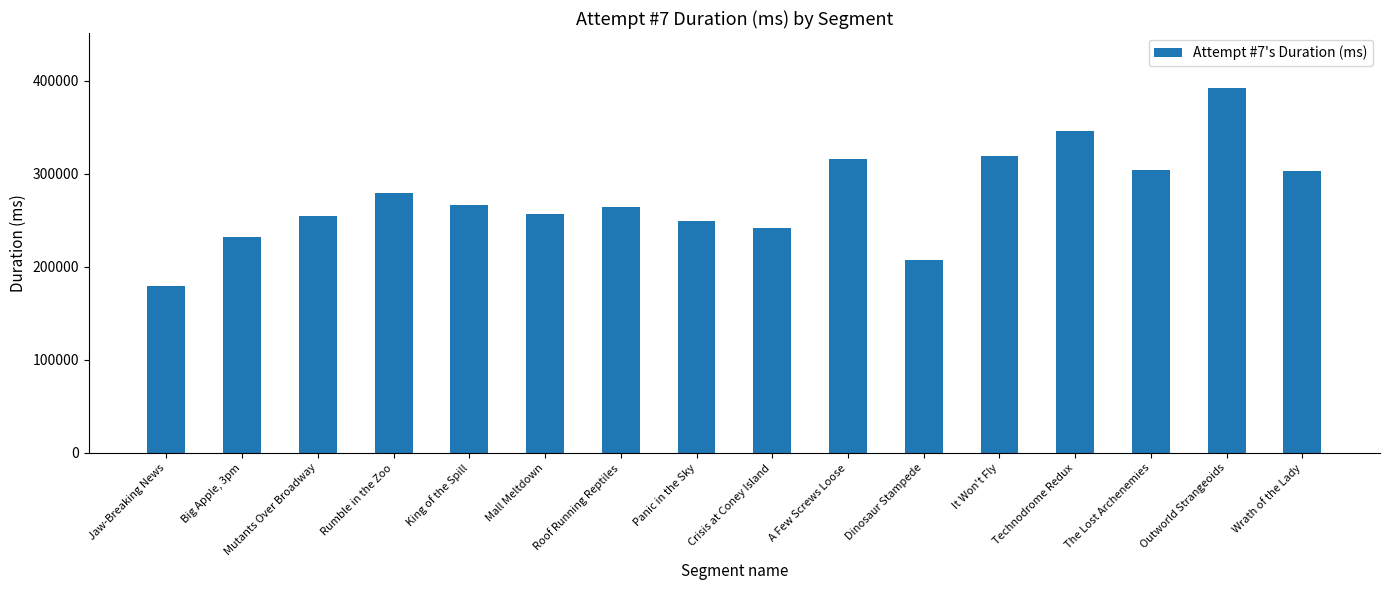

What is the difference between the values at Technodrome Redux and It Won't Fly?

26096